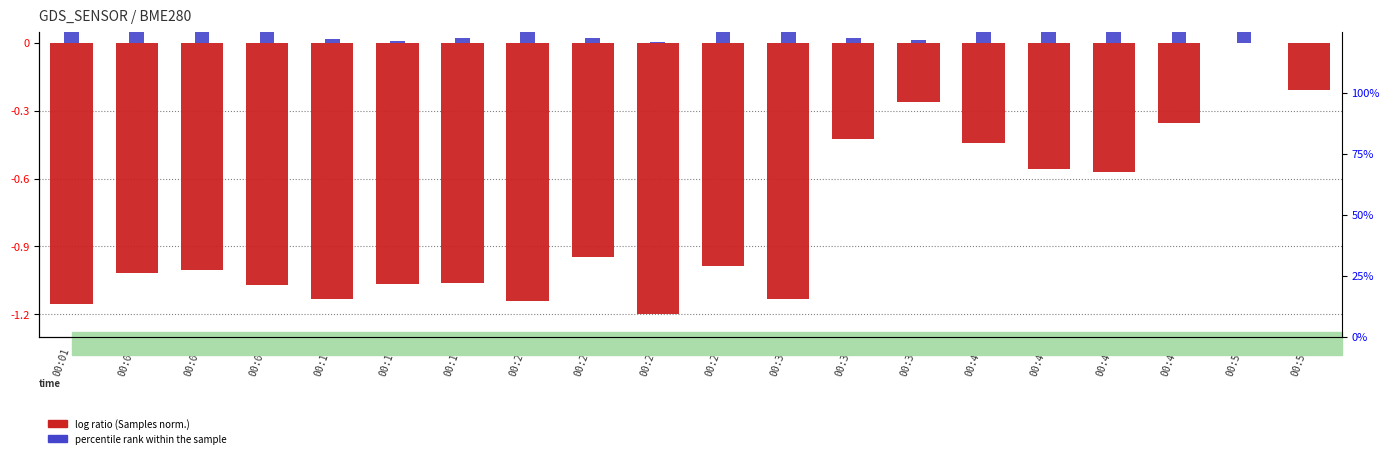

Is the value of log ratio (Samples norm.) at 00:40 greater than the value of percentile rank within the sample at 00:27?

No